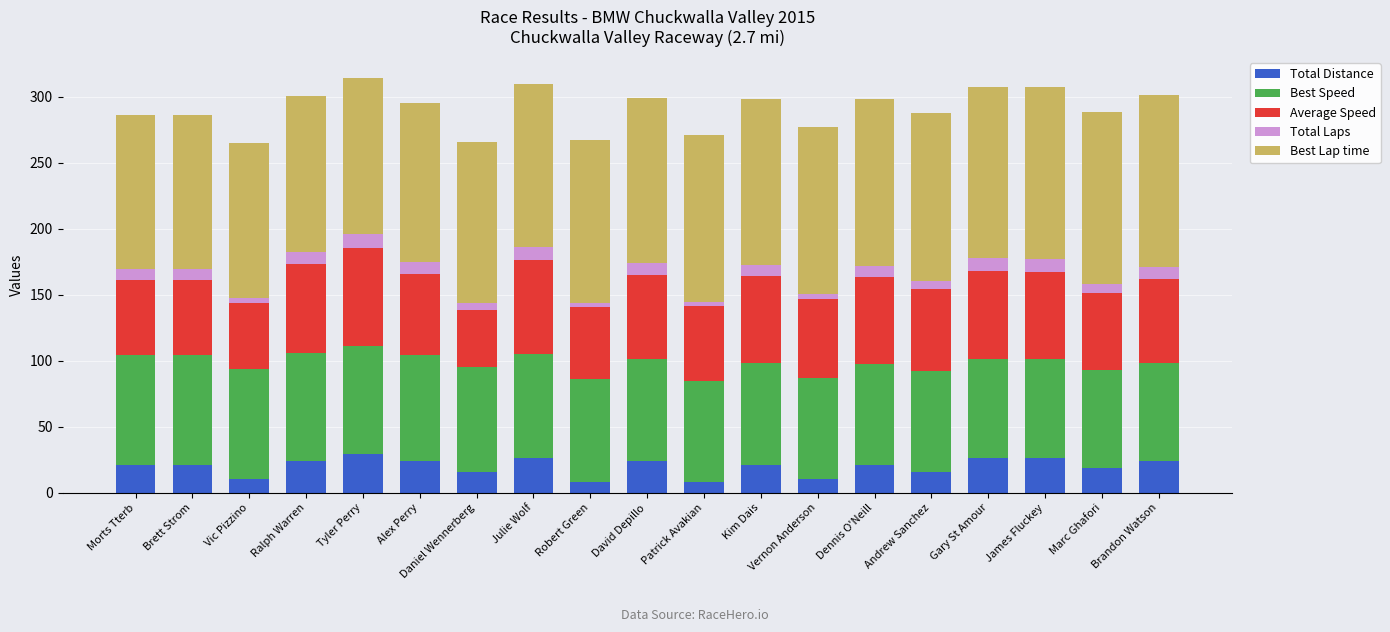

What is the difference between the maximum and minimum values in the Total Distance series?

21.4